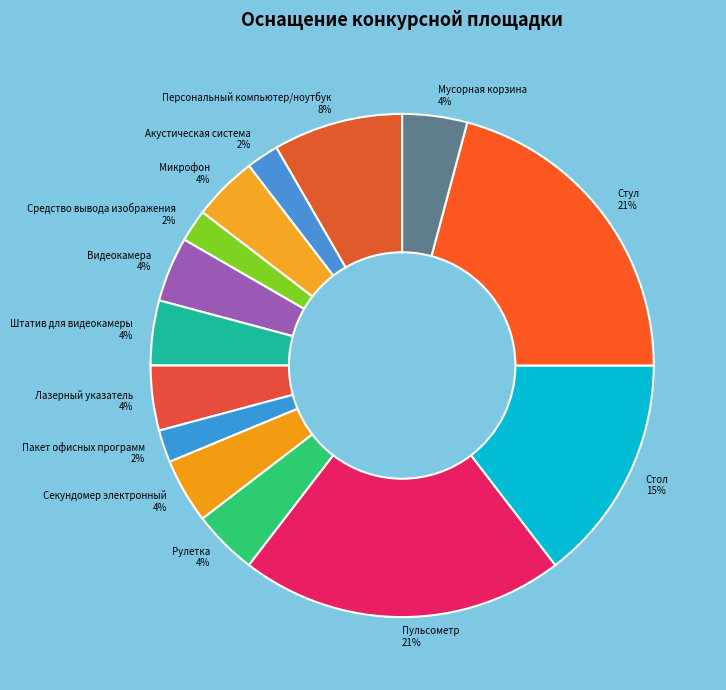

The Лазерный указатель slice represents 4% of the pie. True or false?

True